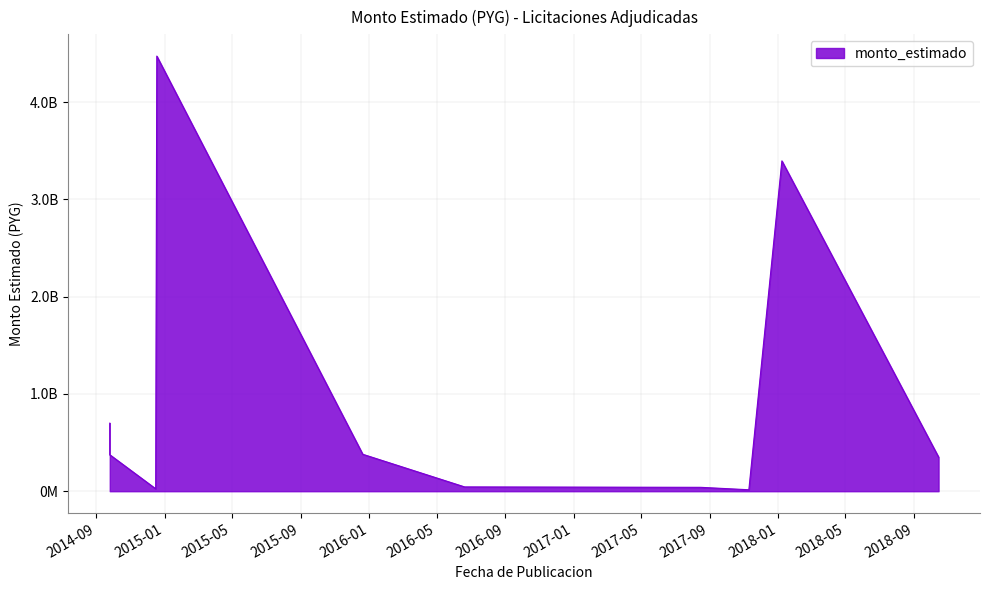

How many interior local peaks (higher than both neighbors) does the data have?

2